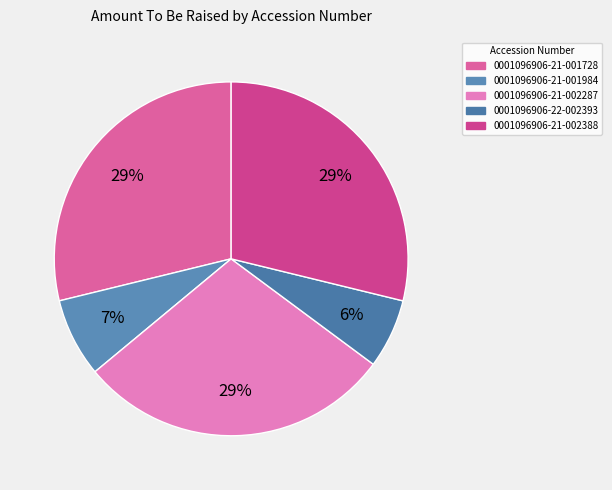

Which category has the biggest portion of the pie?

0001096906-21-001728